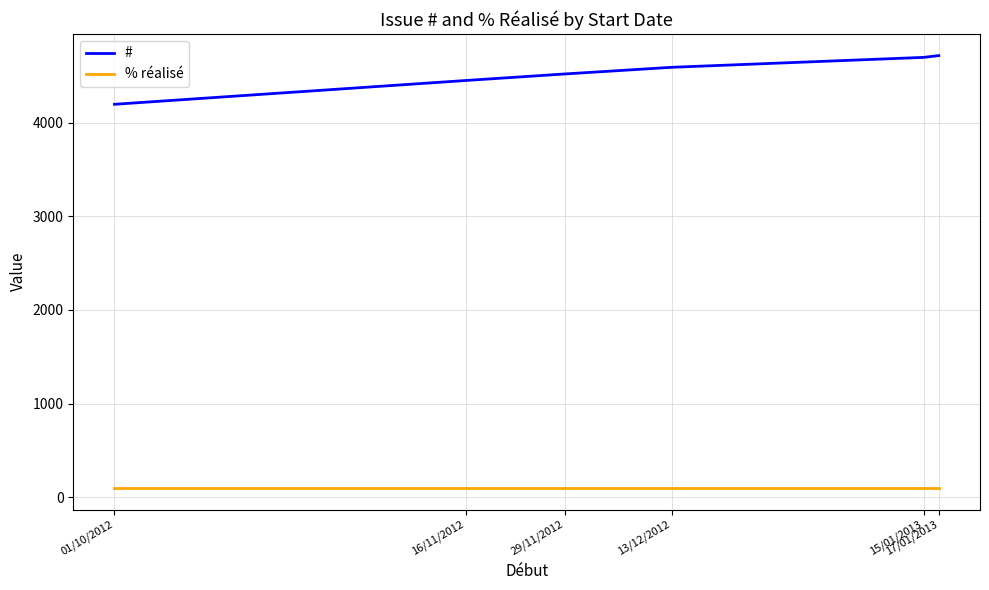

True or false: % réalisé and # intersect in this chart.

False